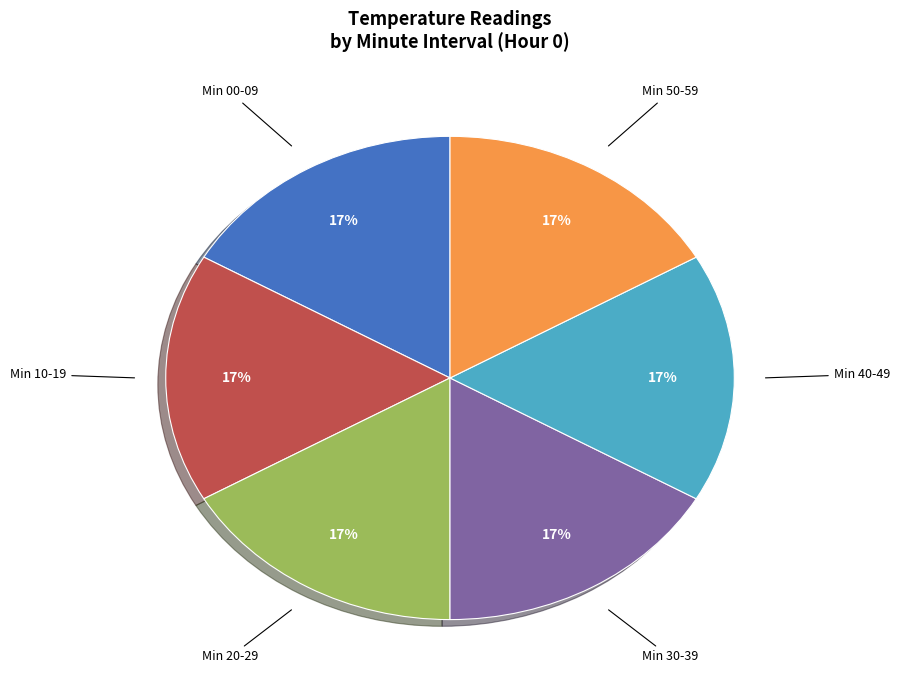

Is there any slice that represents more than half of the pie?

No